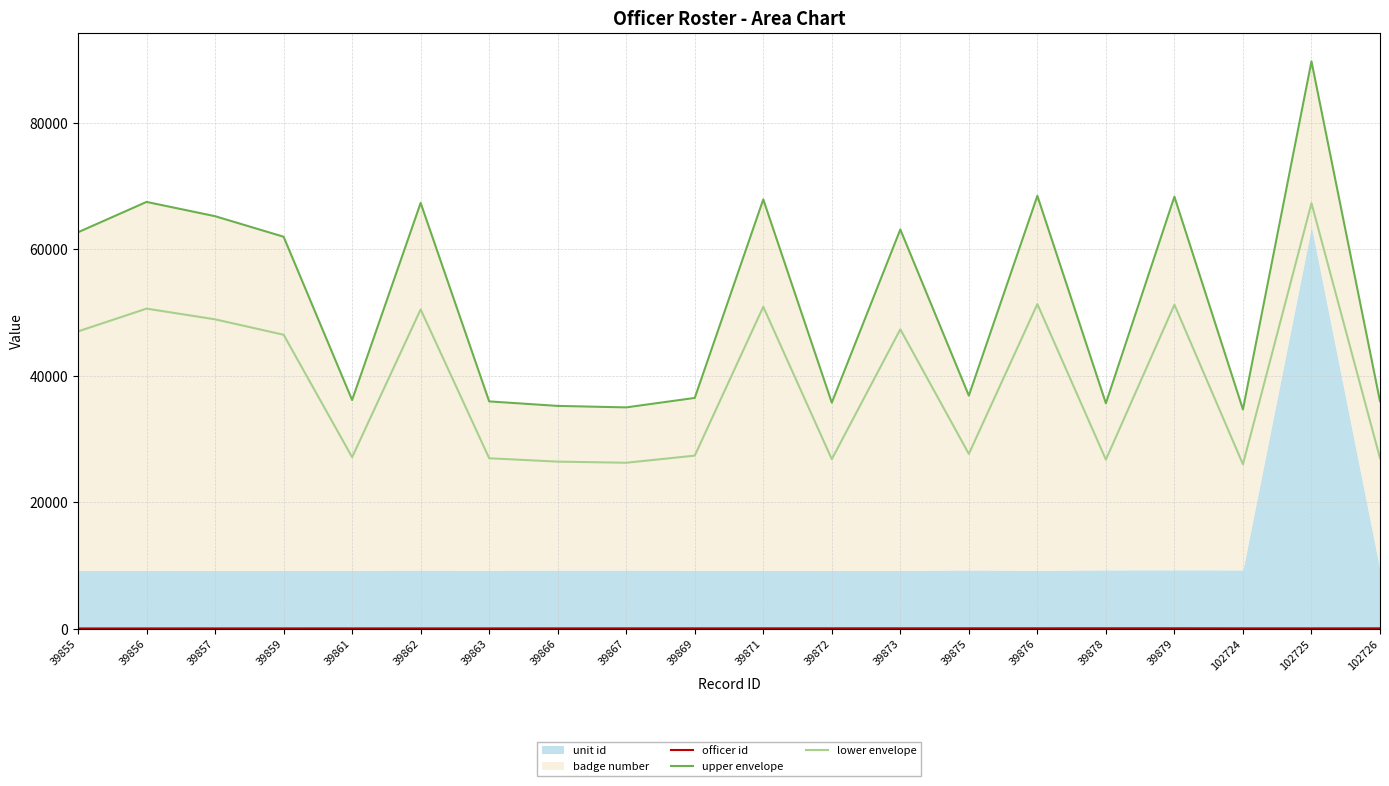

True or false: officer id has a value of 24.8 at 39857.

False